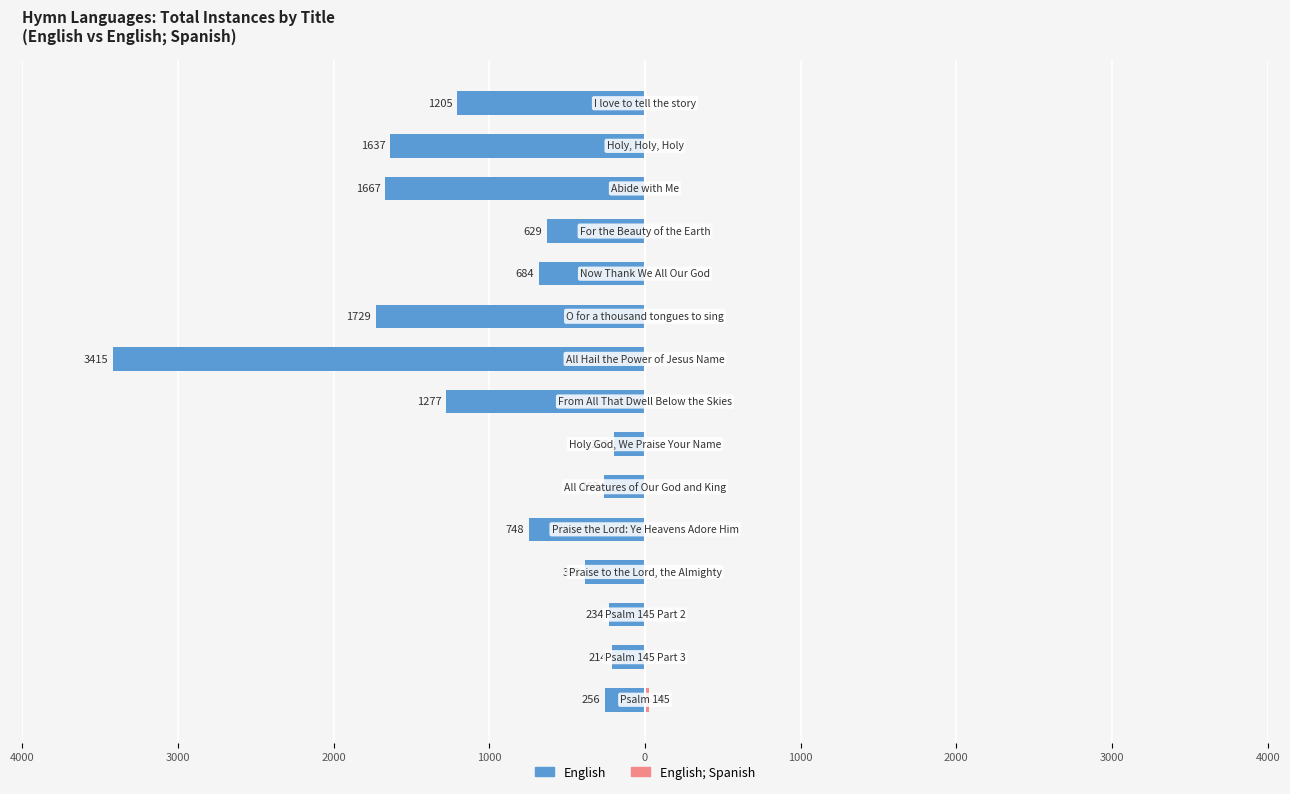

At how many categories does at least one series exceed -969?

15